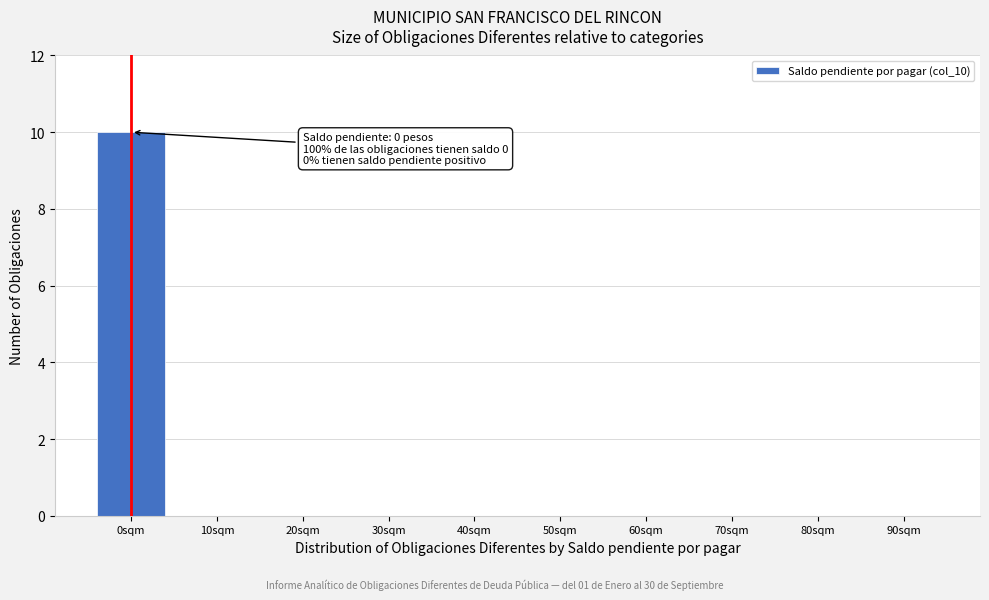

Reading right to left, extract all data points from this chart.

90sqm=0	80sqm=0	70sqm=0	60sqm=0	50sqm=0	40sqm=0	30sqm=0	20sqm=0	10sqm=0	0sqm=10